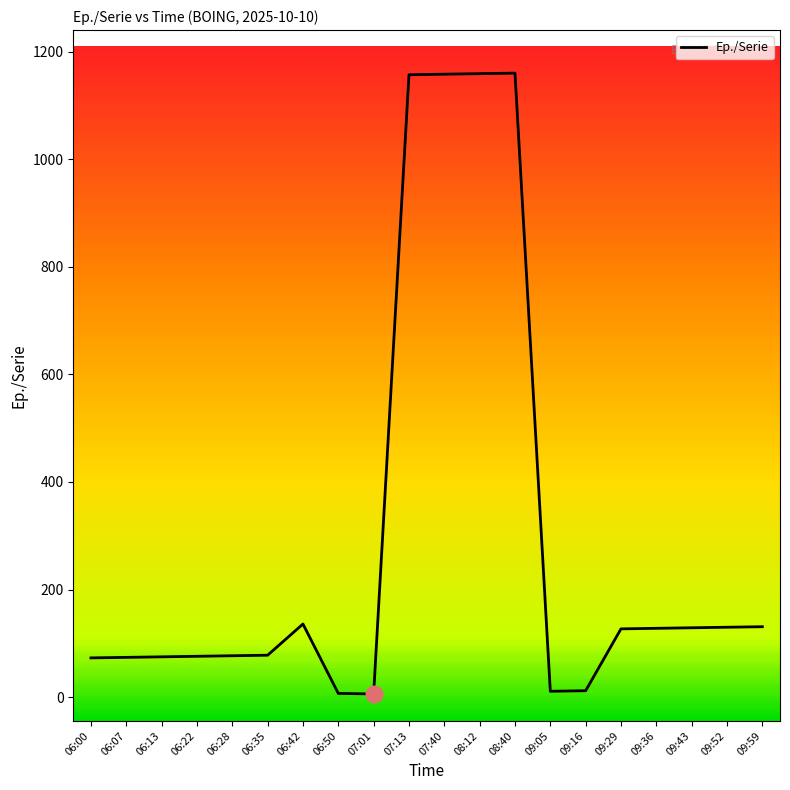

What is the difference between the maximum and minimum values?

1154